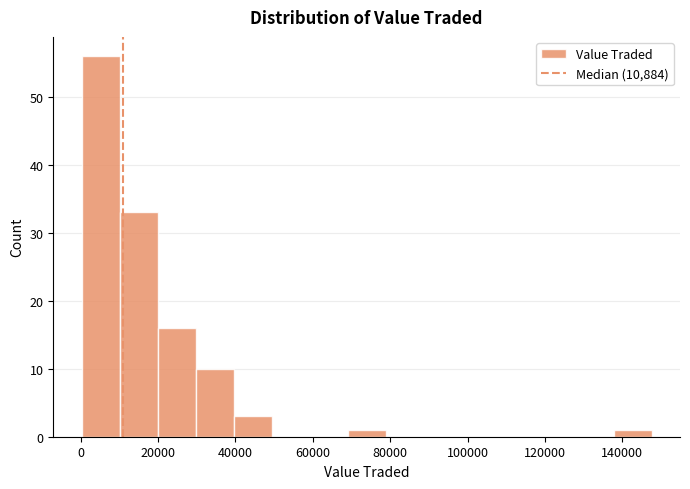

How tall is the bar that spans 30000 to 40000 on the x-axis? Neither the bar edges nor the heights are printed on the chart, so give them approximately, as read against the axes.

10